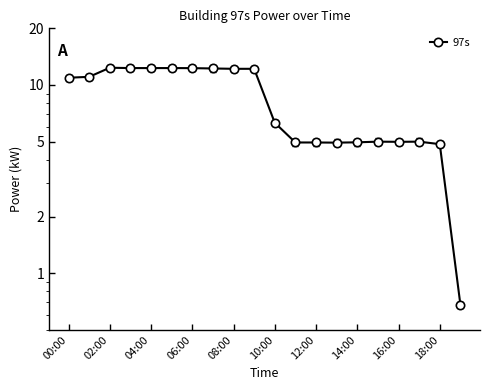

How many data points are less than 10?

10